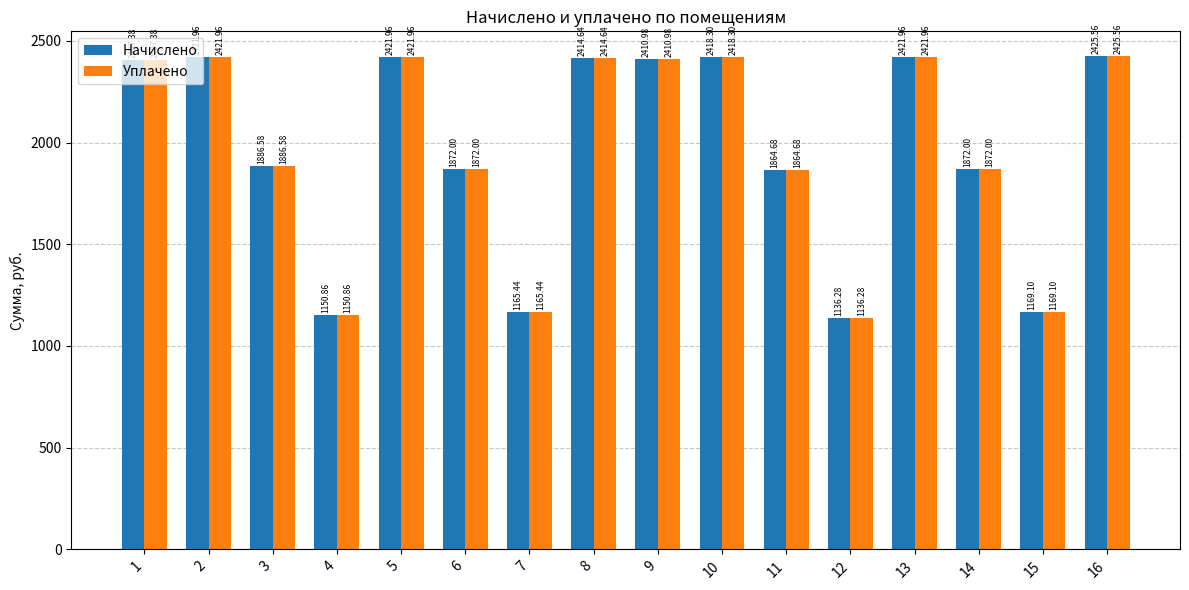

What is the average value of the Начислено series?

1966.2